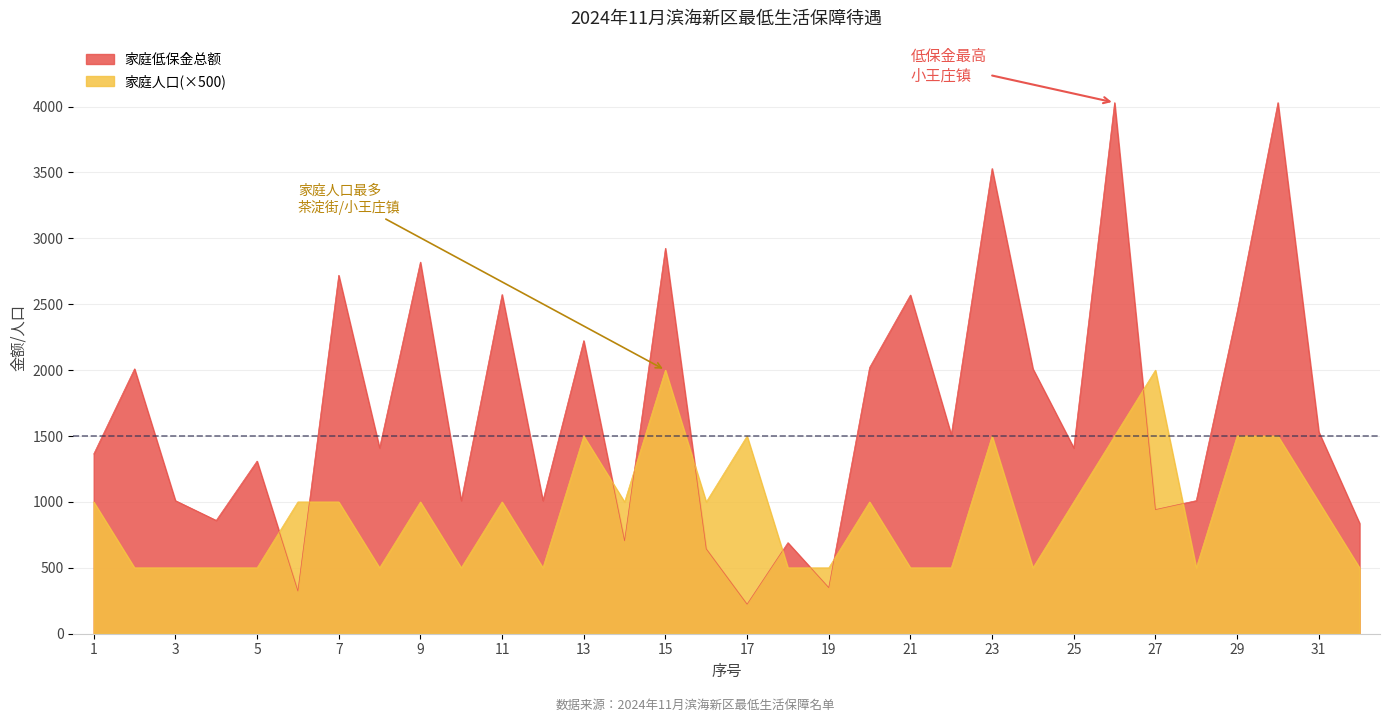

The 家庭人口 series shows 215 at 28. True or false?

False